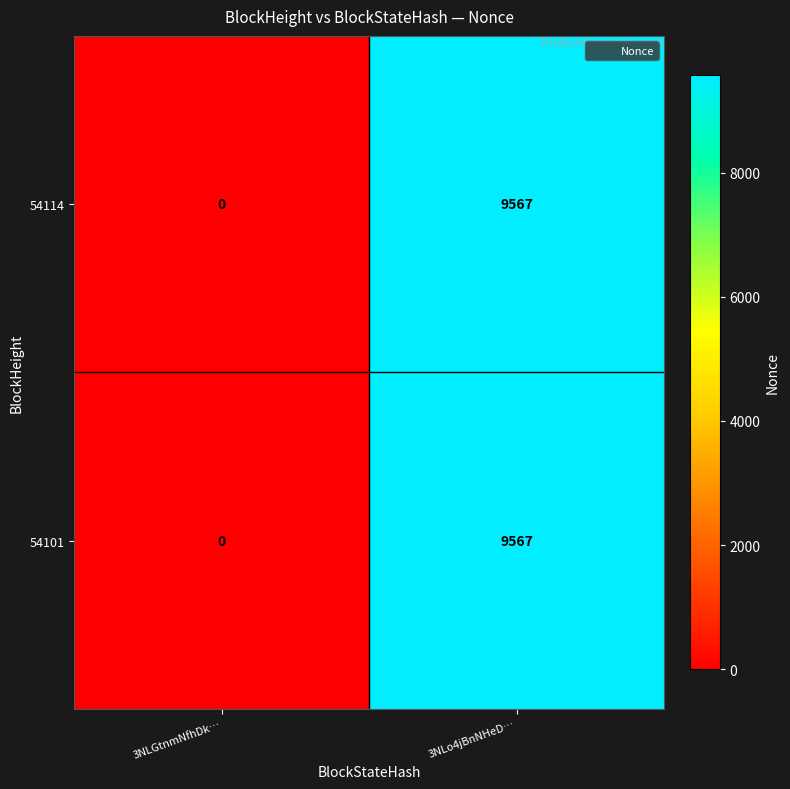

Which label corresponds to the largest value in the chart?

3NLo4jBnNHeD…